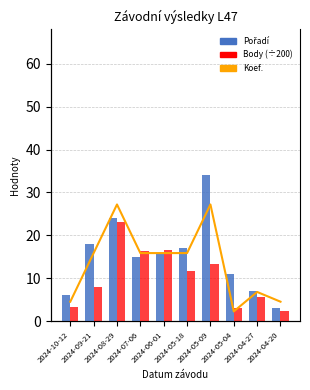

What is the spread (max minus min) of values at 2024-07-06?

9.4